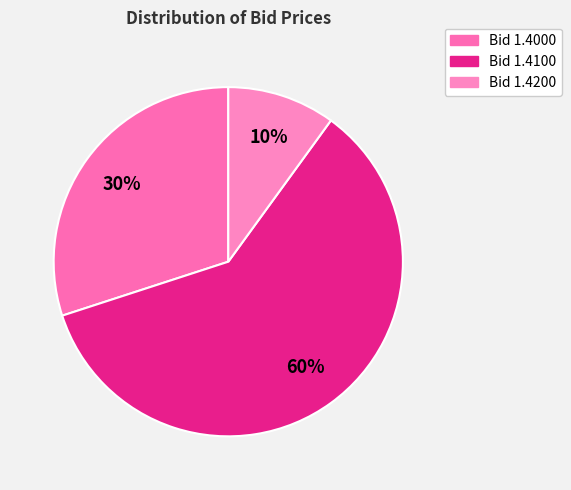

Count the number of slices in the pie.

3